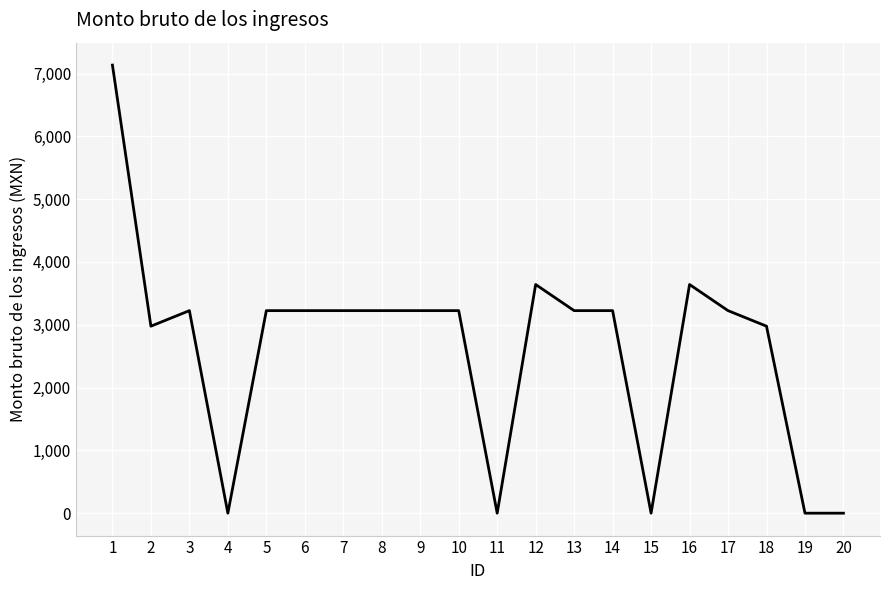

What is the difference between the values at 14 and 1?

3910.0